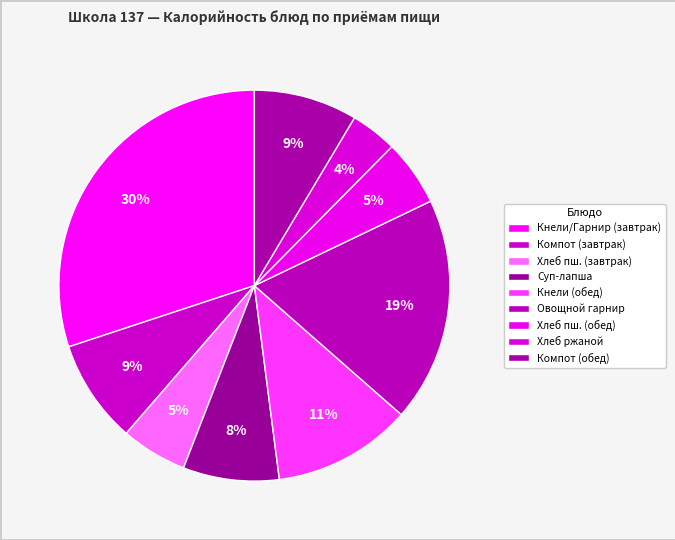

Is there a majority slice in this chart?

No